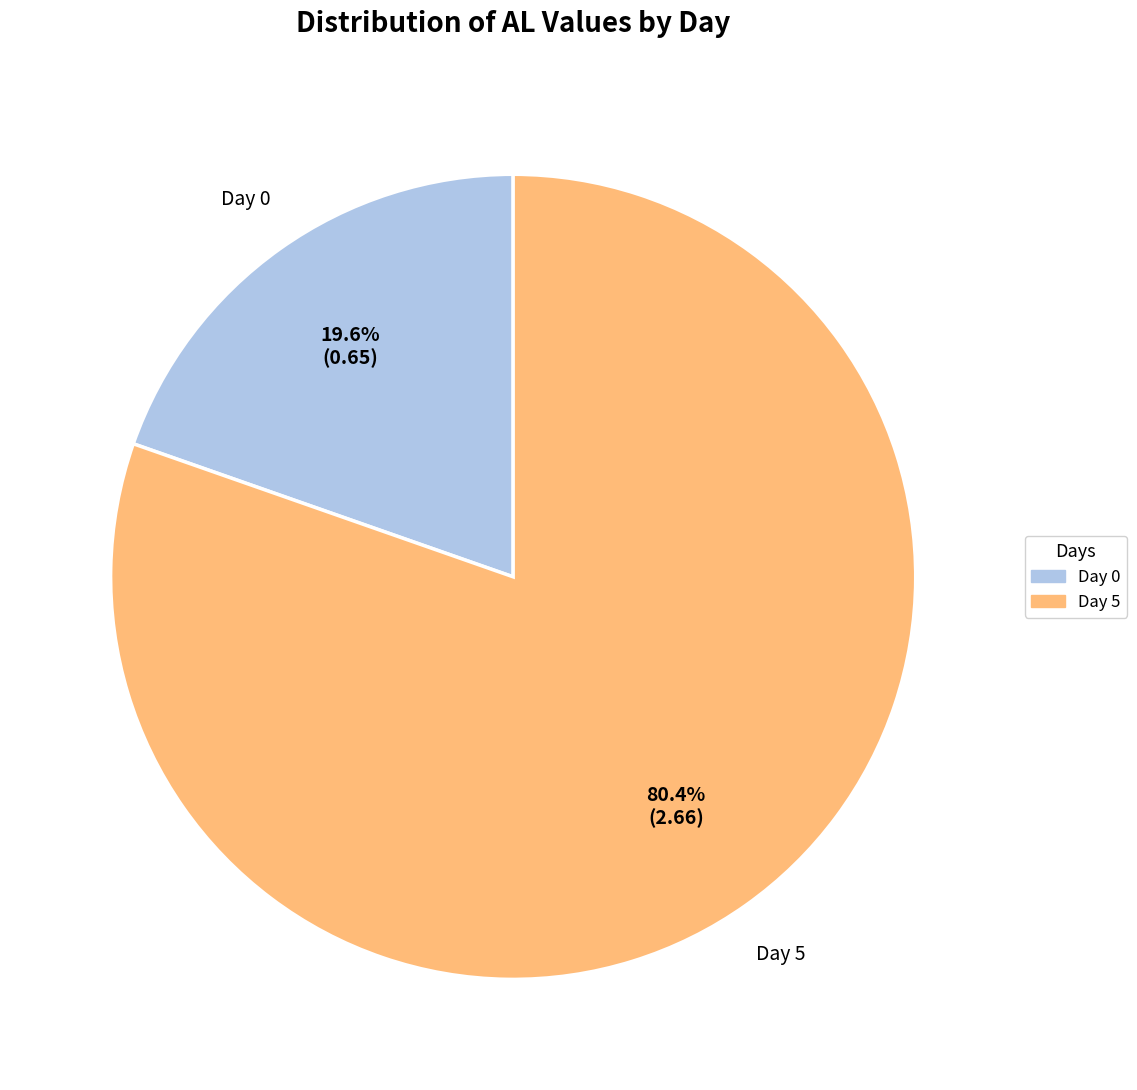

Rank the categories by value from lowest to highest.

Day 0, Day 5